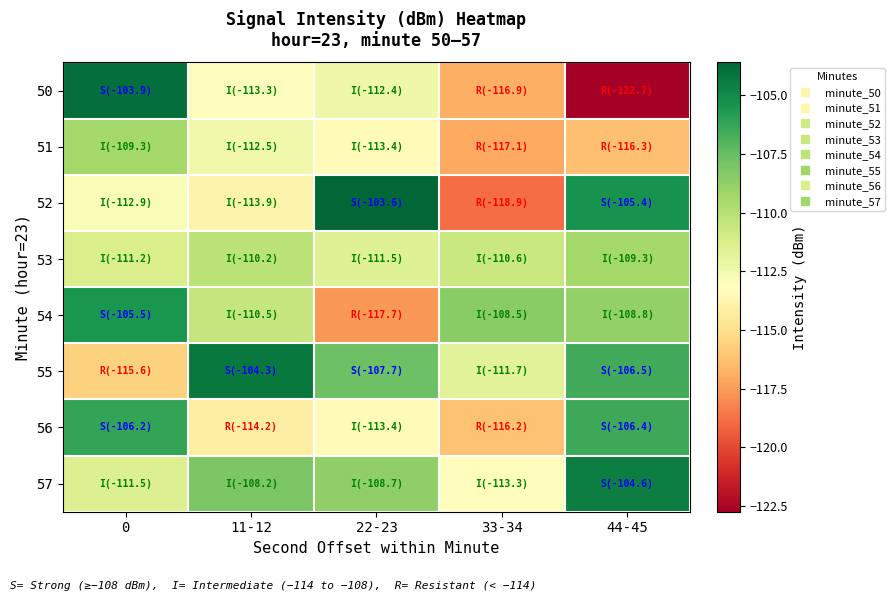

Which series has the largest total across all categories?

55